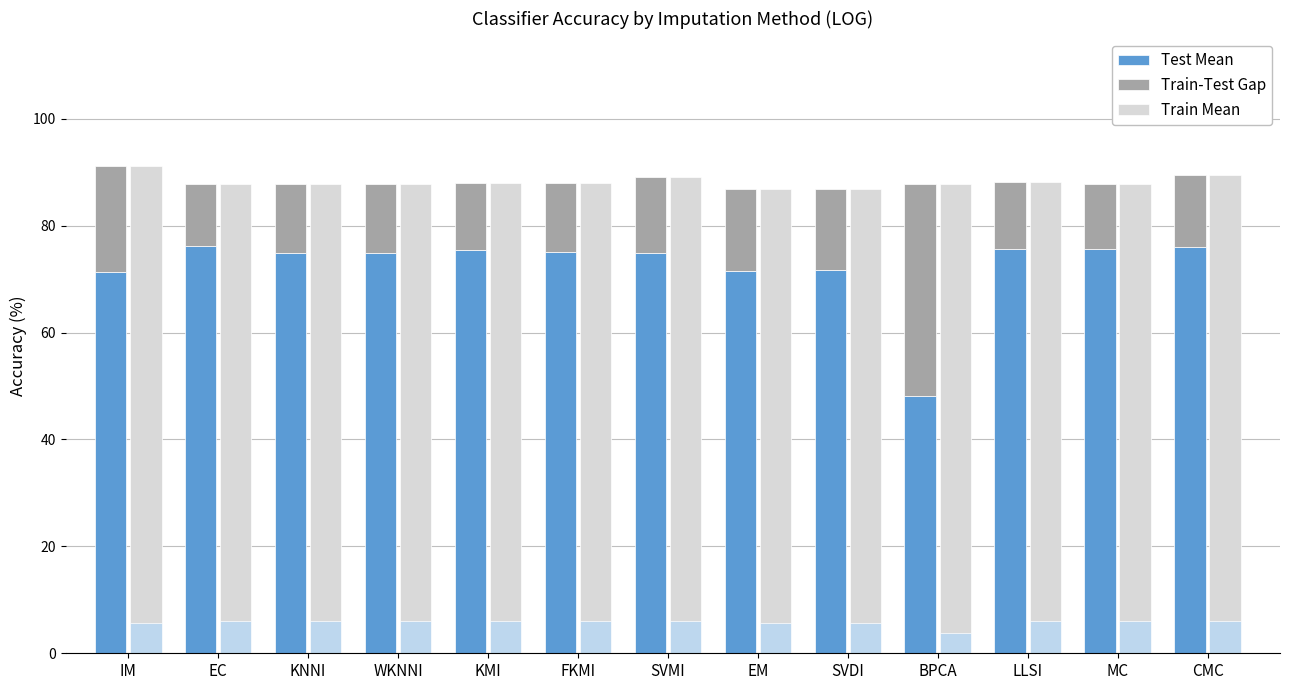

Reading left to right, transcribe all the data shown in this chart.

Test Mean: IM=71.3	EC=76.2	KNNI=74.8	WKNNI=74.8	KMI=75.5	FKMI=75.1	SVMI=74.9	EM=71.5	SVDI=71.8	BPCA=48.0	LLSI=75.5	MC=75.5	CMC=76.1
Train-Test Gap: IM=19.9	EC=11.7	KNNI=13.0	WKNNI=13.0	KMI=12.4	FKMI=12.8	SVMI=14.3	EM=15.4	SVDI=15.0	BPCA=39.7	LLSI=12.7	MC=12.3	CMC=13.4
Train Mean: IM=91.2	EC=87.8	KNNI=87.9	WKNNI=87.9	KMI=87.9	FKMI=87.9	SVMI=89.2	EM=86.9	SVDI=86.8	BPCA=87.7	LLSI=88.2	MC=87.9	CMC=89.4